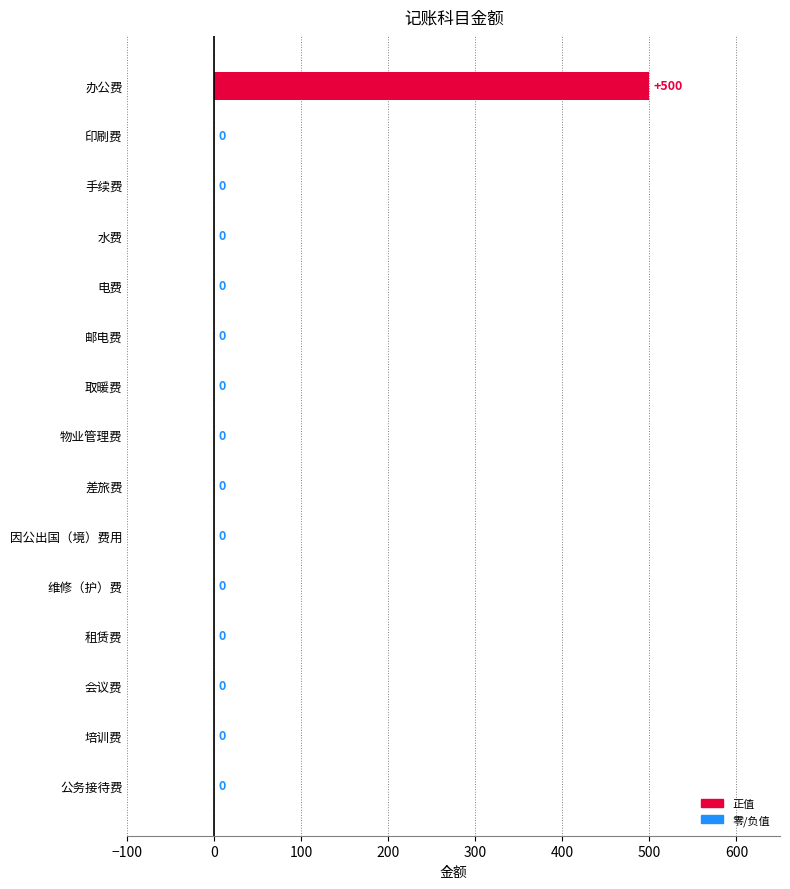

How many distinct data groups are displayed?

1